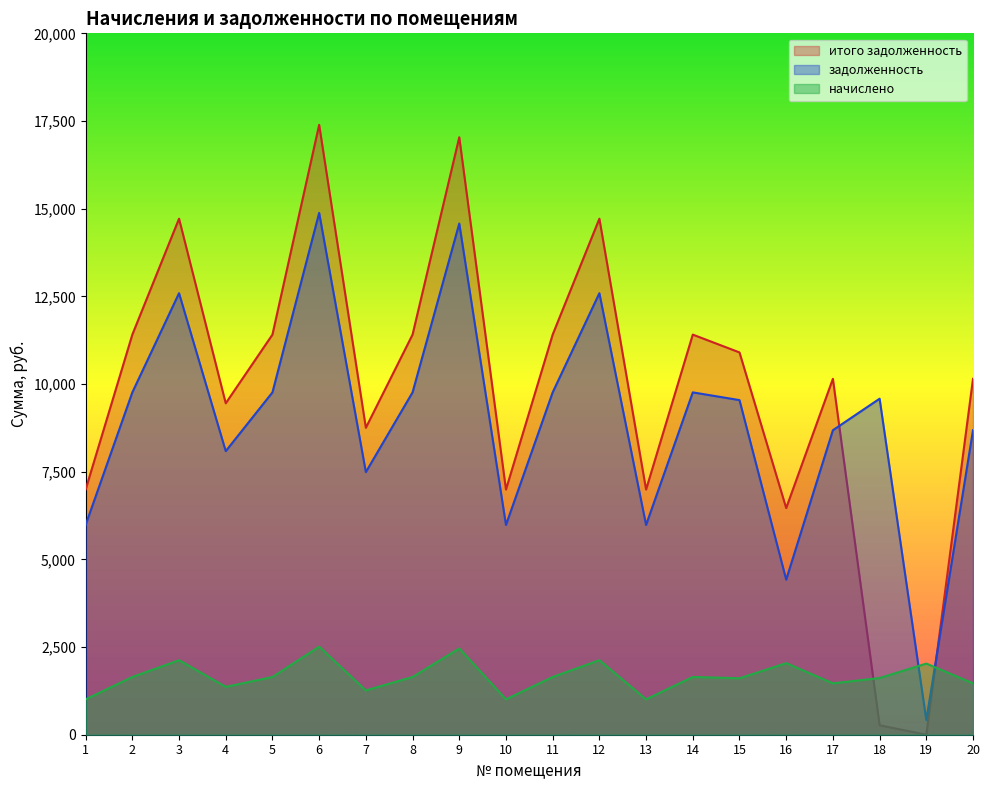

Which series has the widest spread of values?

итого задолженность